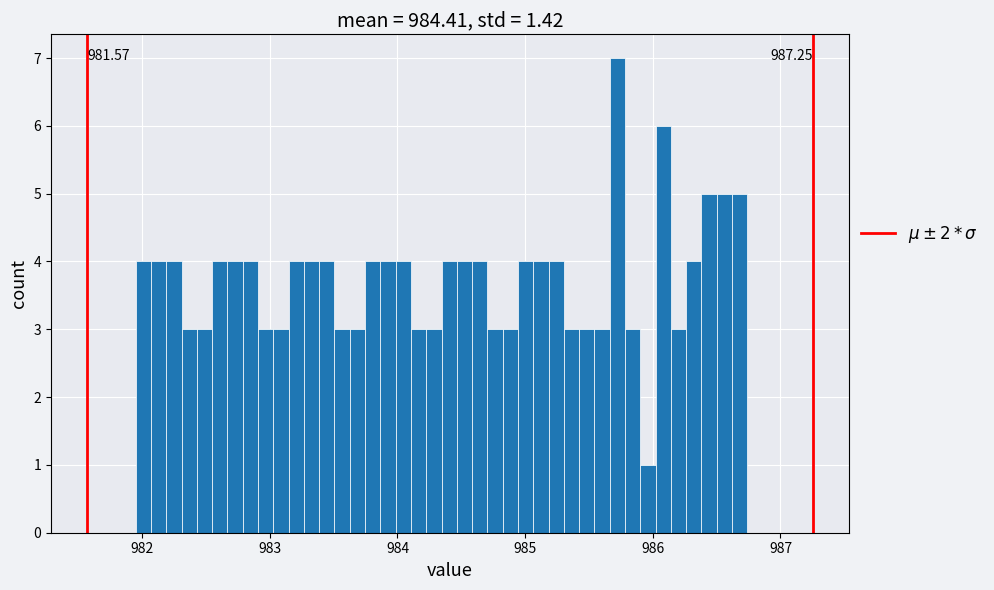

Around what value on the x-axis is the tallest bar? Give the approximate position of its centre, as read against the axis.

985.7